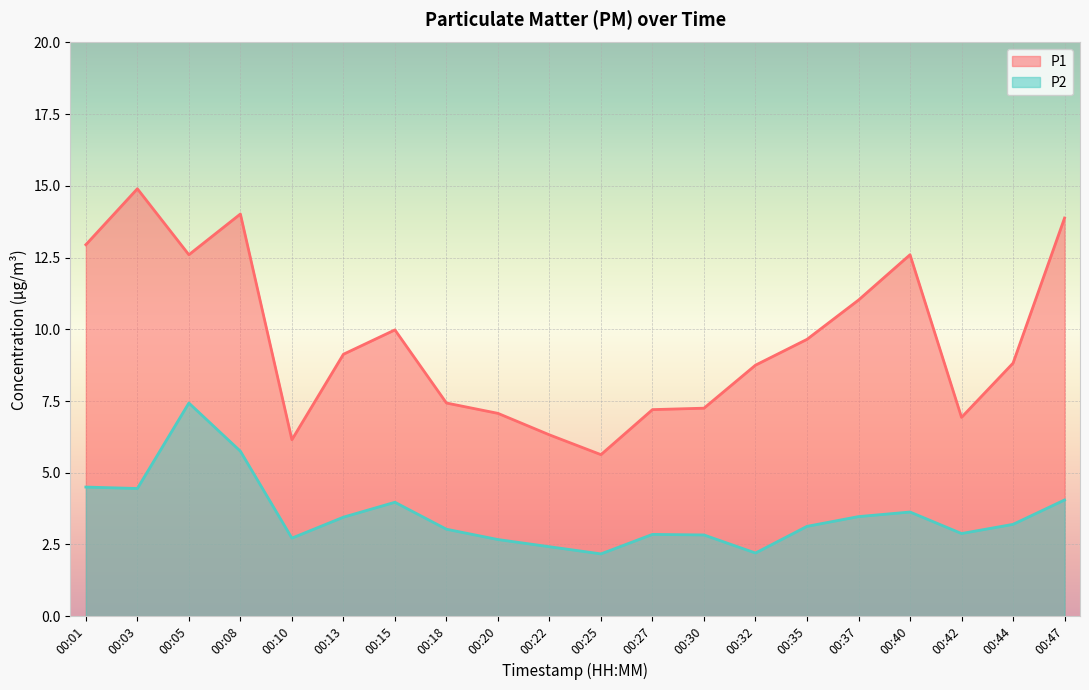

Reading left to right, what are all the values shown in this chart?

P1: 12.9	14.9	12.6	14.0	6.2	9.1	10.0	7.4	7.1	6.3	5.6	7.2	7.2	8.8	9.7	11.0	12.6	6.9	8.8	13.9
P2: 4.5	4.5	7.4	5.8	2.7	3.5	4.0	3.0	2.7	2.4	2.2	2.9	2.8	2.2	3.1	3.5	3.6	2.9	3.2	4.0